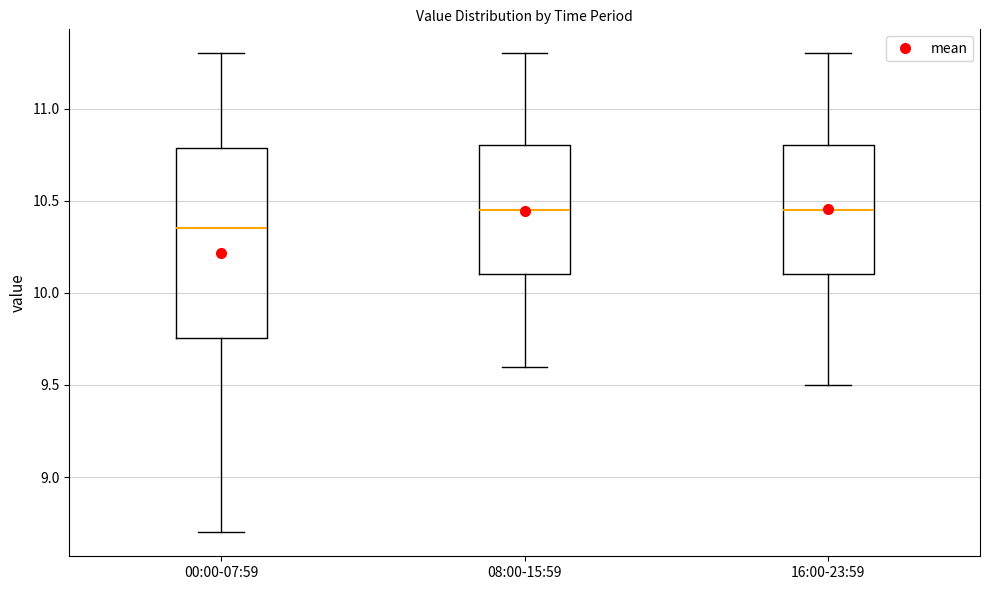

Reading left to right, read every box against the y-axis: the position of its median line, the range the box covers, and the ends of its whiskers. The values are not printed on the chart, so give them approximately, as read against the axis.

00:00-07:59: median 10.35, box 9.75 to 10.80, whiskers 8.70 to 11.30
08:00-15:59: median 10.45, box 10.10 to 10.80, whiskers 9.60 to 11.30
16:00-23:59: median 10.45, box 10.10 to 10.80, whiskers 9.50 to 11.30